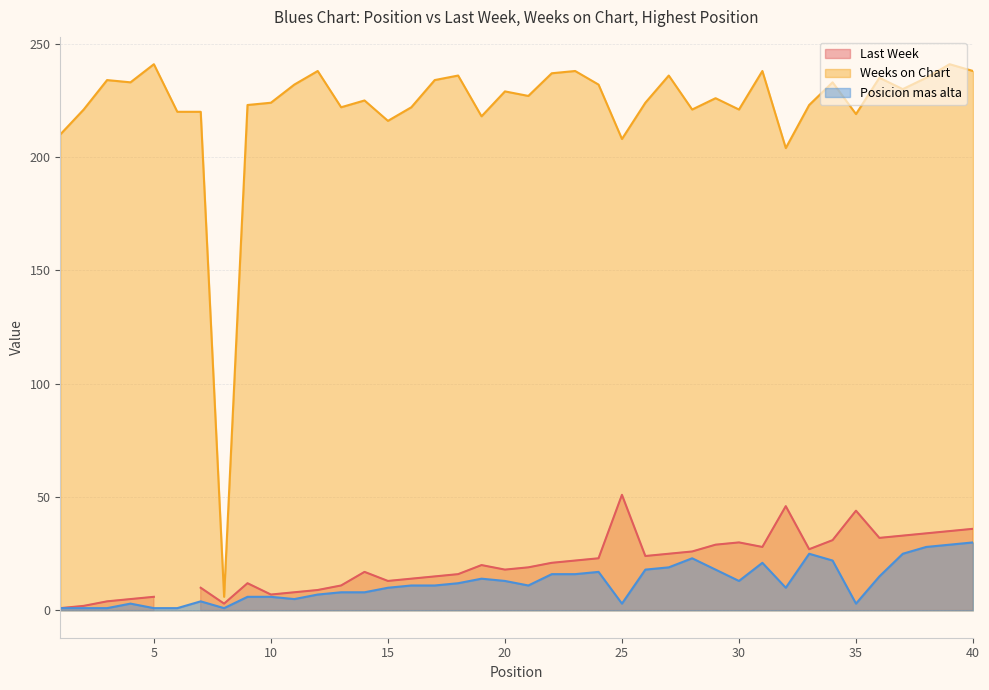

What is the difference between the Posicion mas alta values at 21 and 25?

8